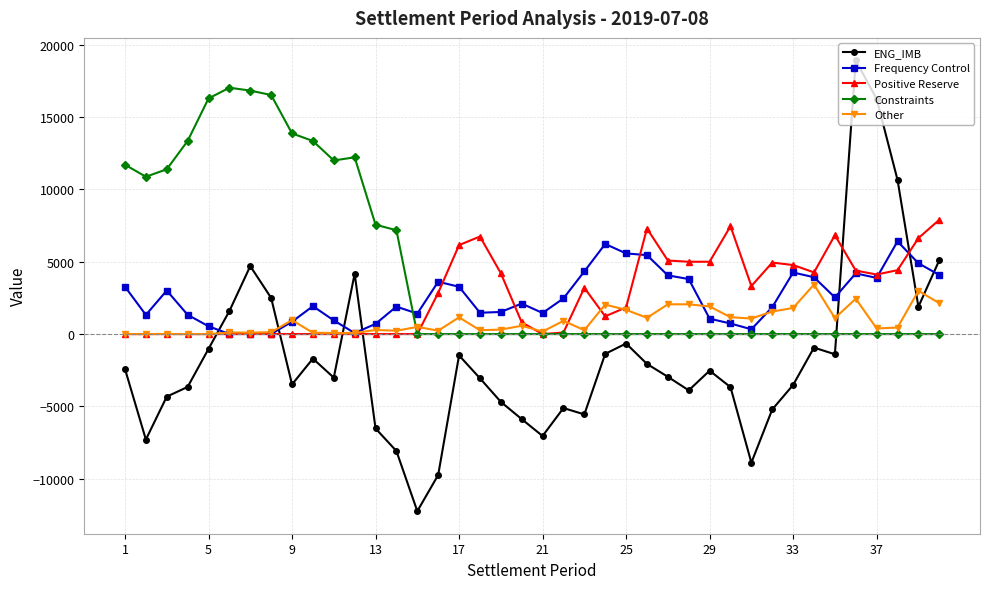

Which series has the widest spread of values?

ENG_IMB